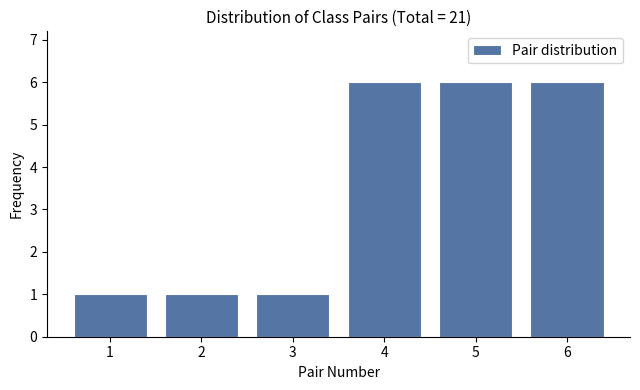

Reading left to right, transcribe all the data shown in this chart.

1=1	2=1	3=1	4=6	5=6	6=6